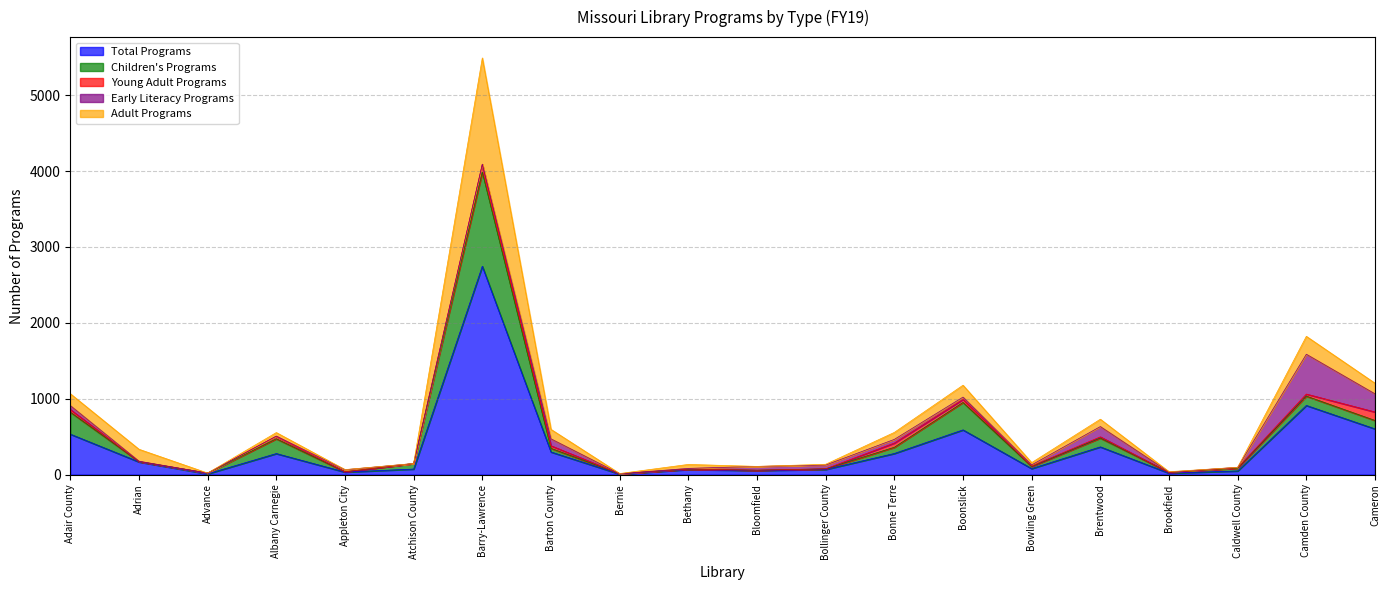

Does the chart display data point markers on the line(s)?

No